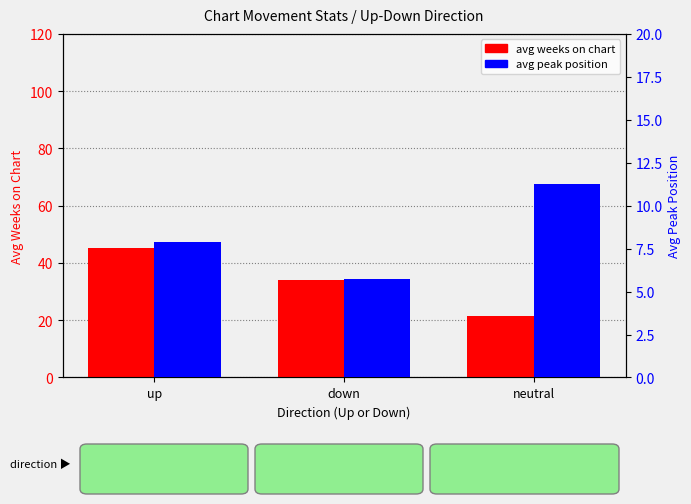

Reading left to right, what are all the values shown in this chart?

avg weeks on chart: up=45.4	down=34.2	neutral=21.3
avg peak position: up=7.9	down=5.8	neutral=11.3